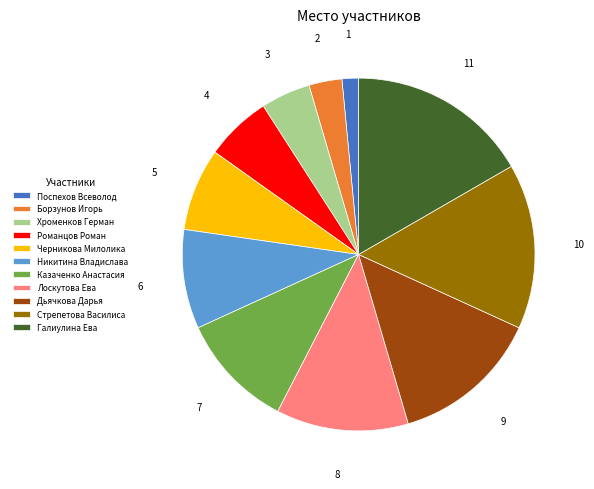

What is the ratio of the value at Никитина Владислава to the value at Дьячкова Дарья?

0.7